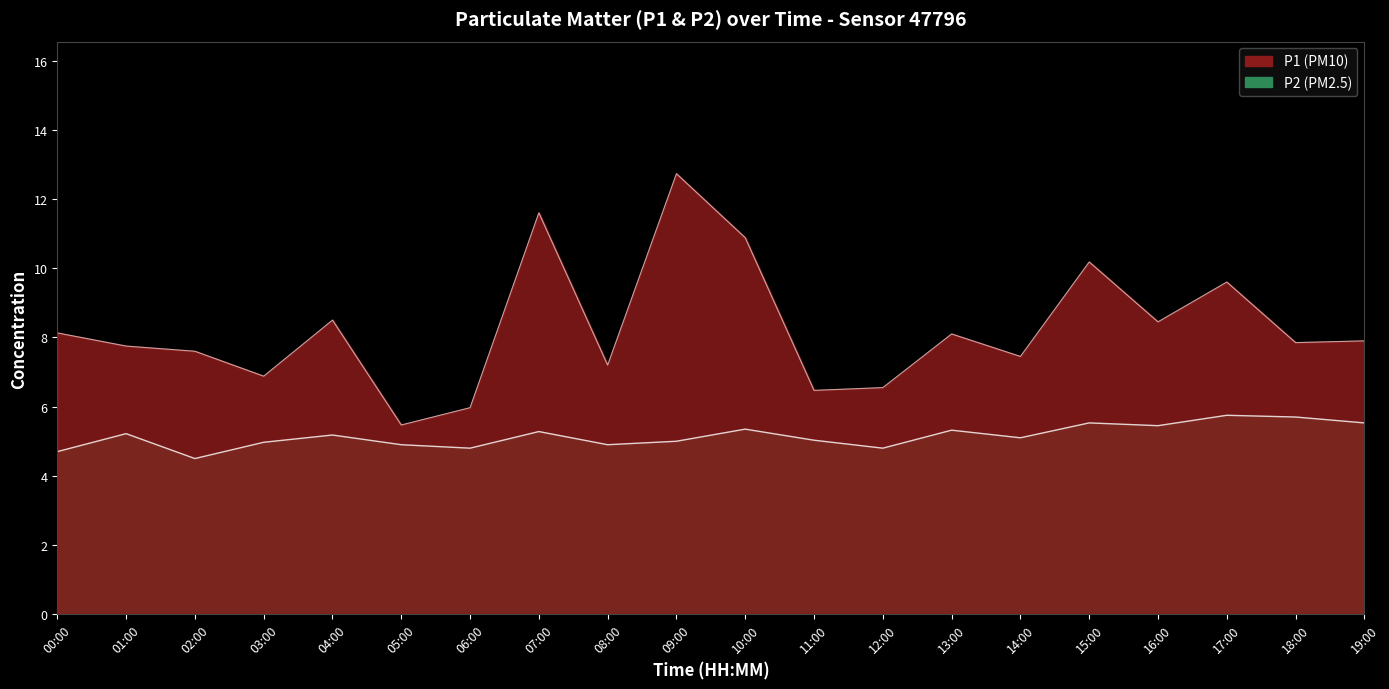

What is the difference between the P1 values at 01:00 and 13:00?

0.3